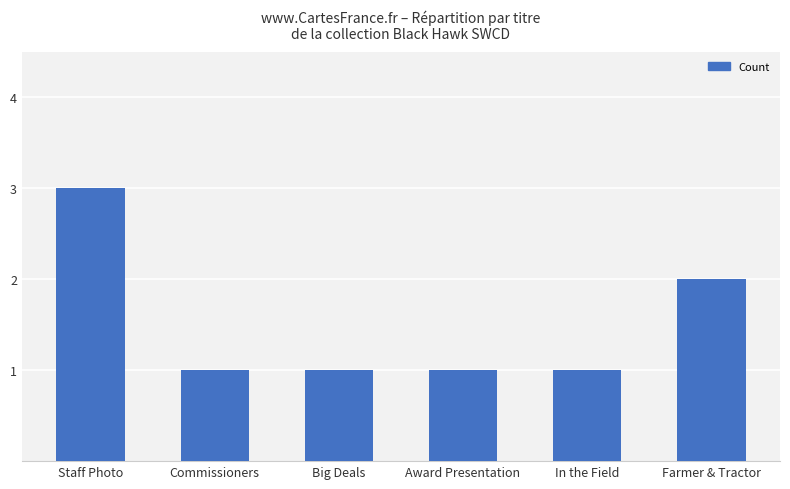

Count the values in the range 1 to 2.

5